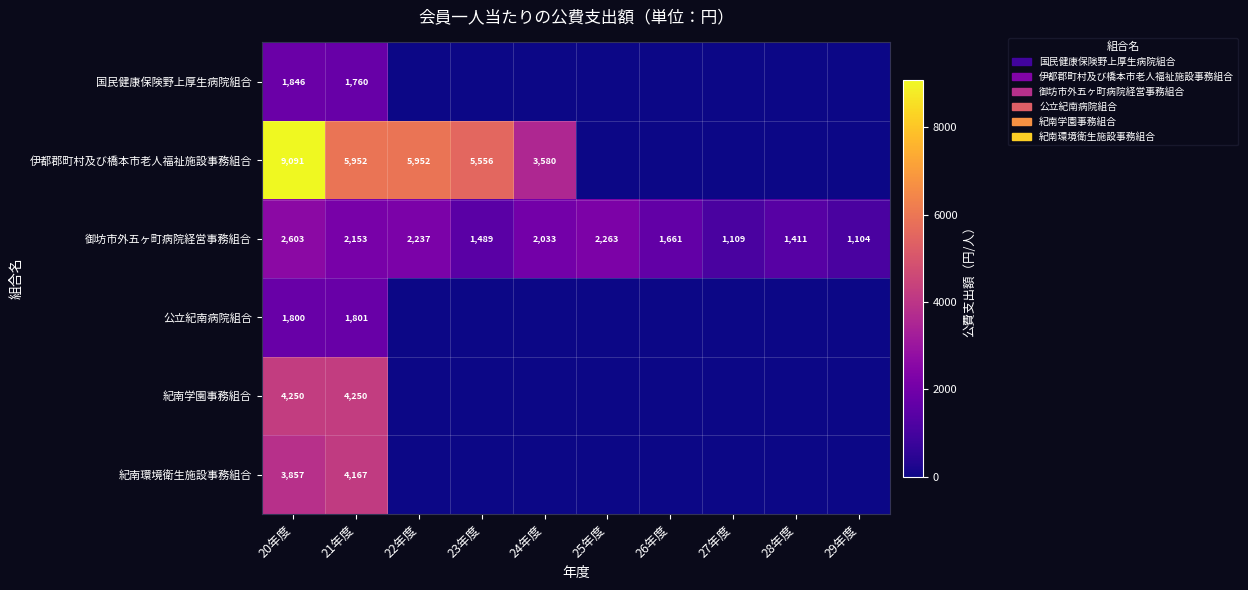

At which category is the sum across all series the highest?

20年度